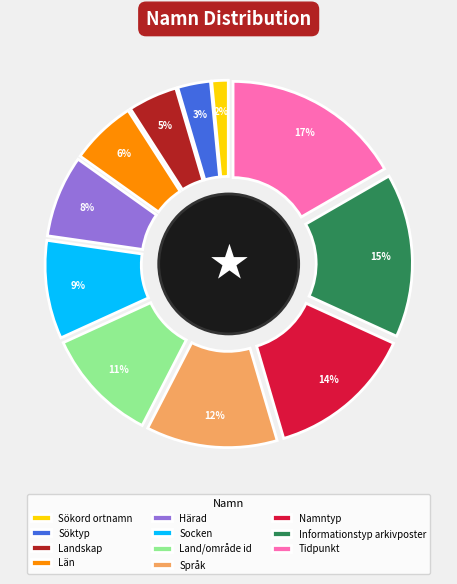

Is there a majority slice in this chart?

No